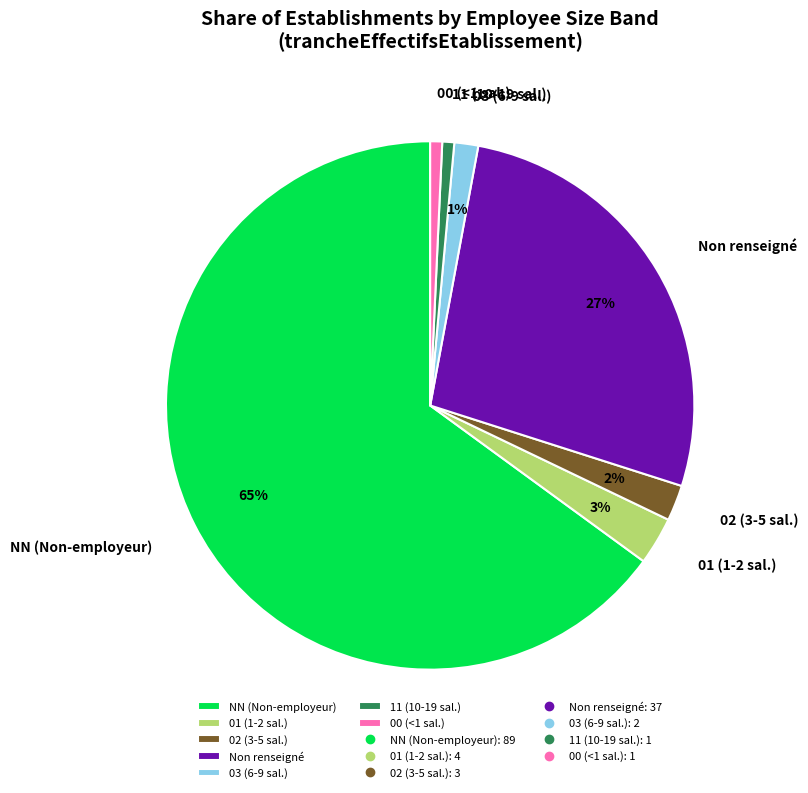

To the nearest percent, what is the average slice percentage?

14%